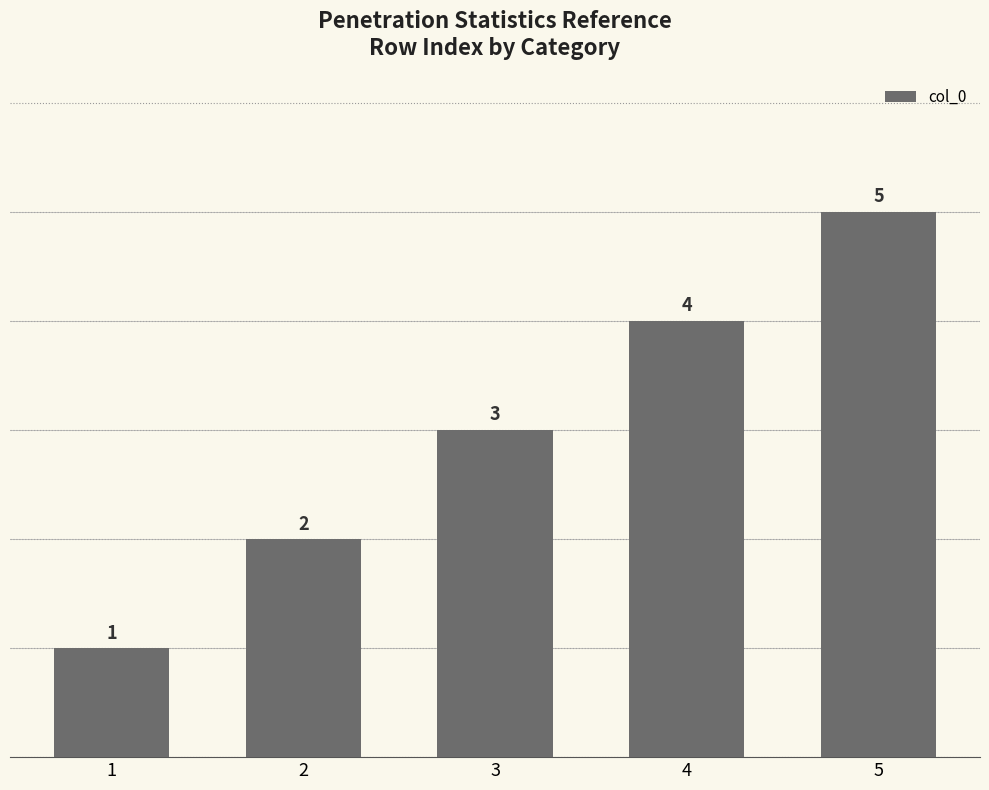

Reading left to right, list all the values displayed in this chart.

1	2	3	4	5